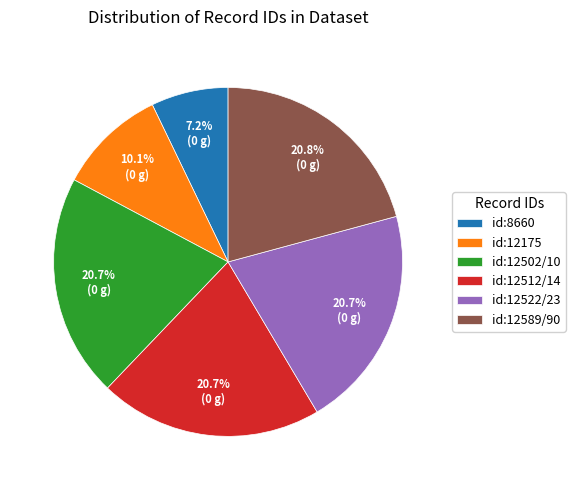

How many segments does this pie chart have?

6